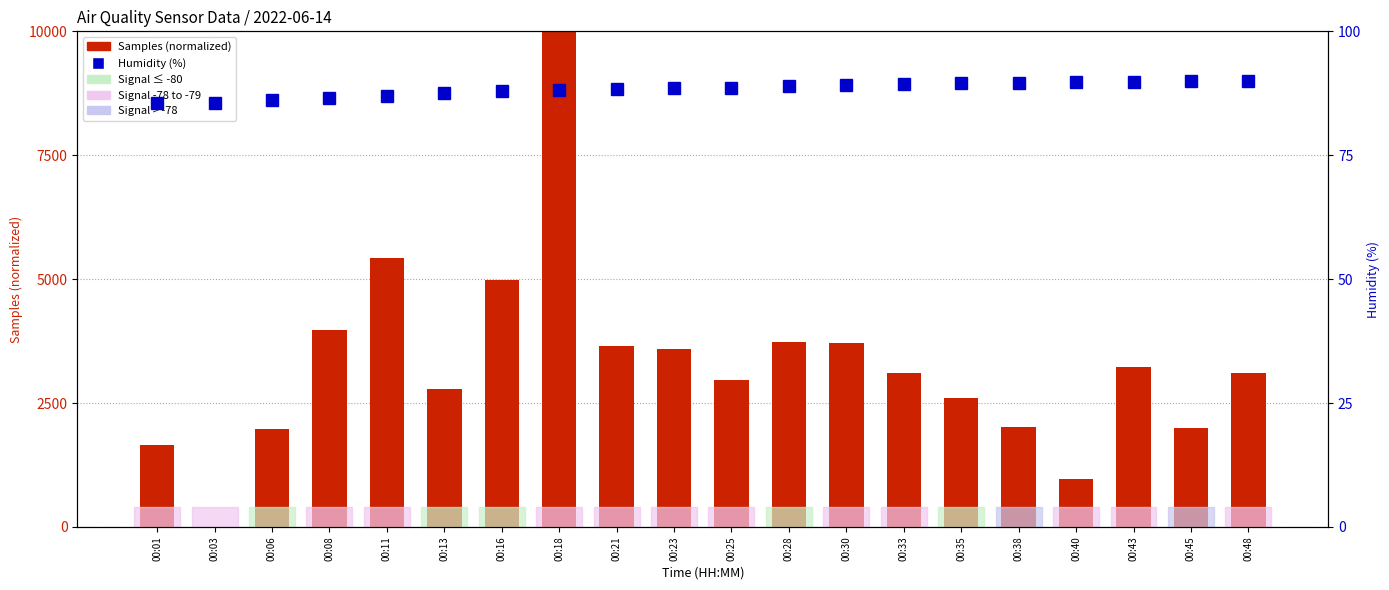

At which label does Samples (normalized) first exceed 3115?

00:08